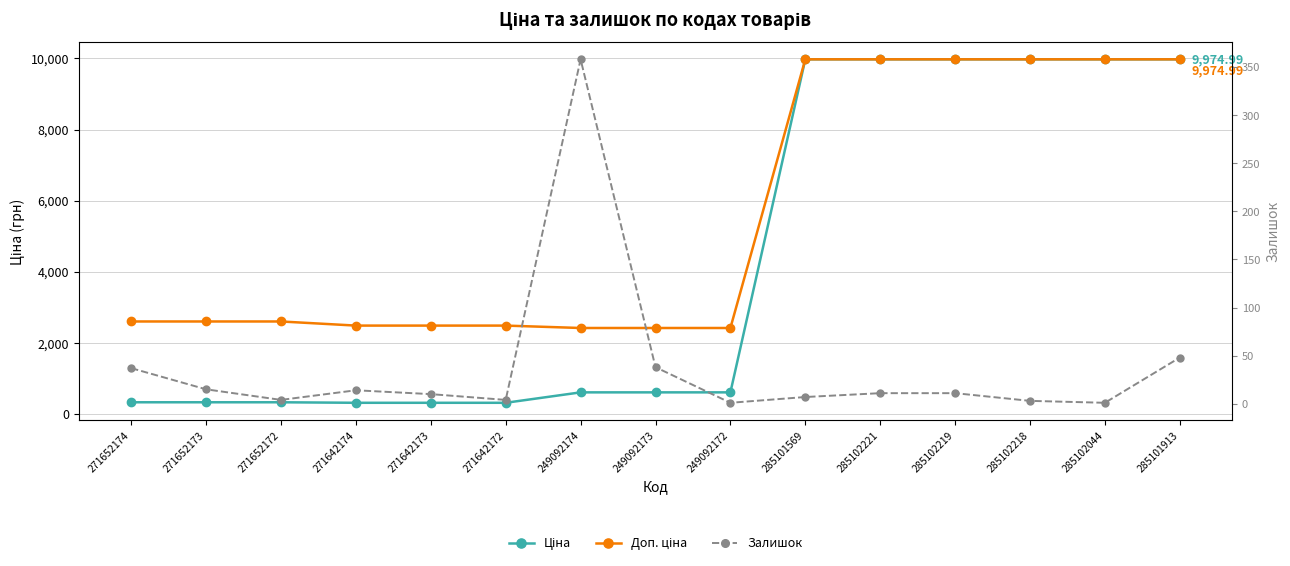

True or false: Ціна and Залишок intersect in this chart.

False